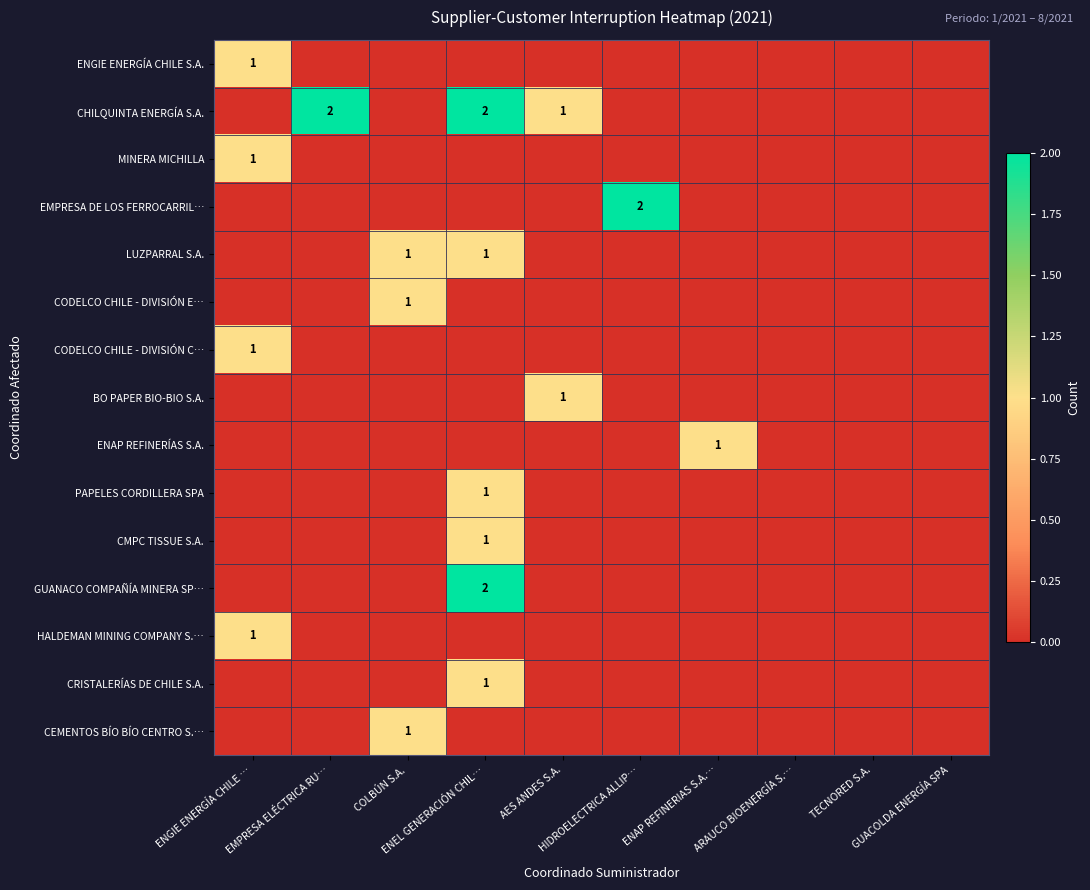

Where is ENGIE ENERGÍA CHILE S.A. nearest to the value 0?

EMPRESA ELÉCTRICA RU…